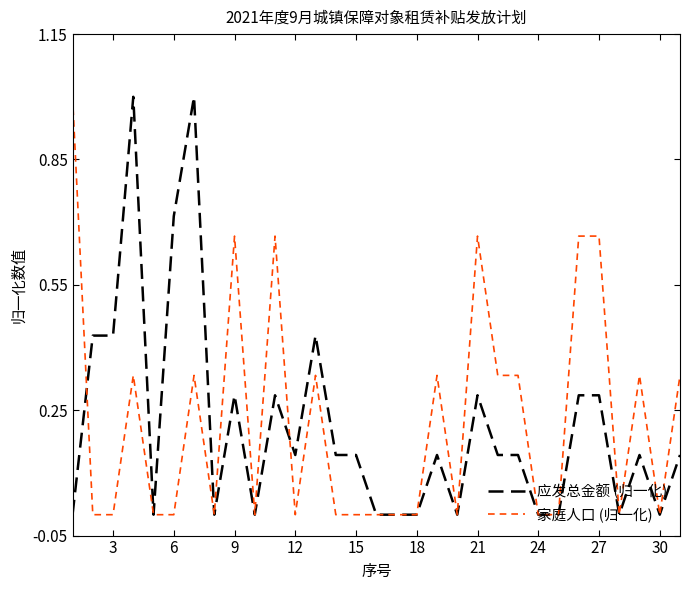

What is the highest value of the 家庭人口 (归一化) series?

1.0